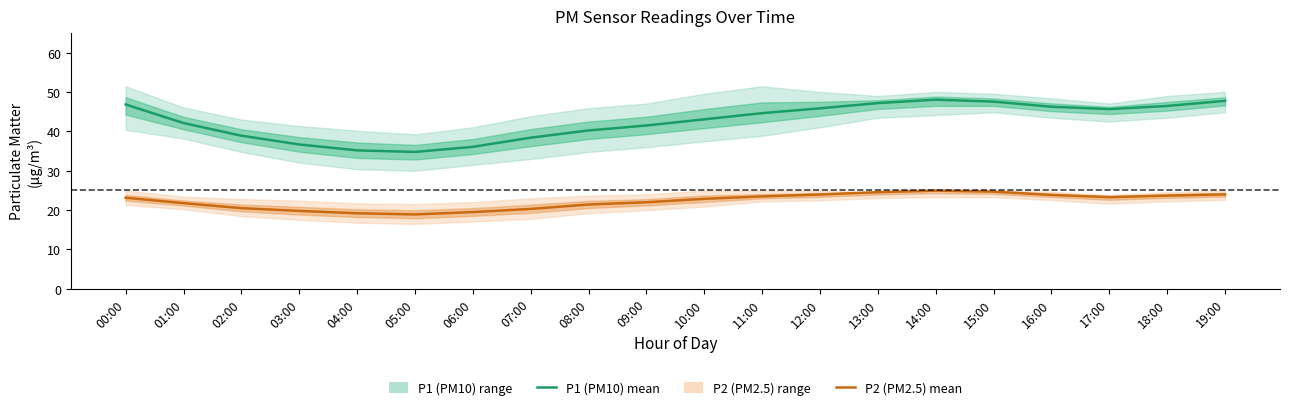

True or false: P1 (PM10) mean and P2 (PM2.5) mean cross at least once.

False